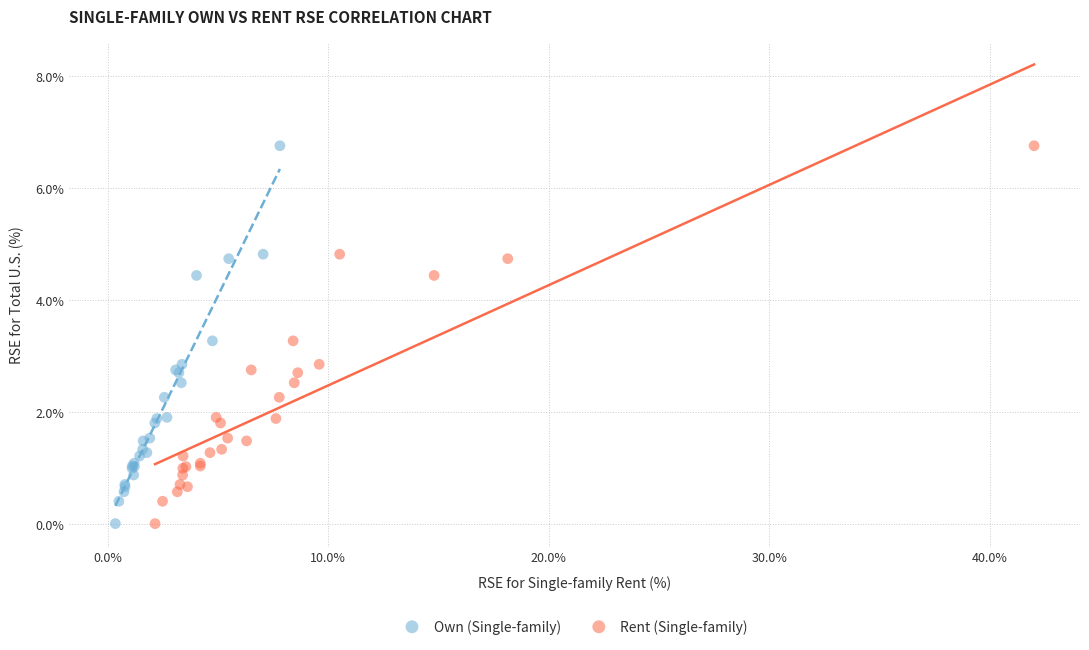

What are all the series names shown in the legend?

Own (Single-family), Rent (Single-family)